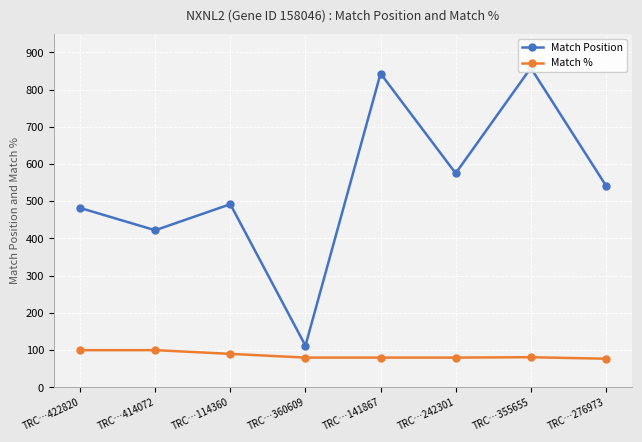

How many lines are shown in the chart?

2